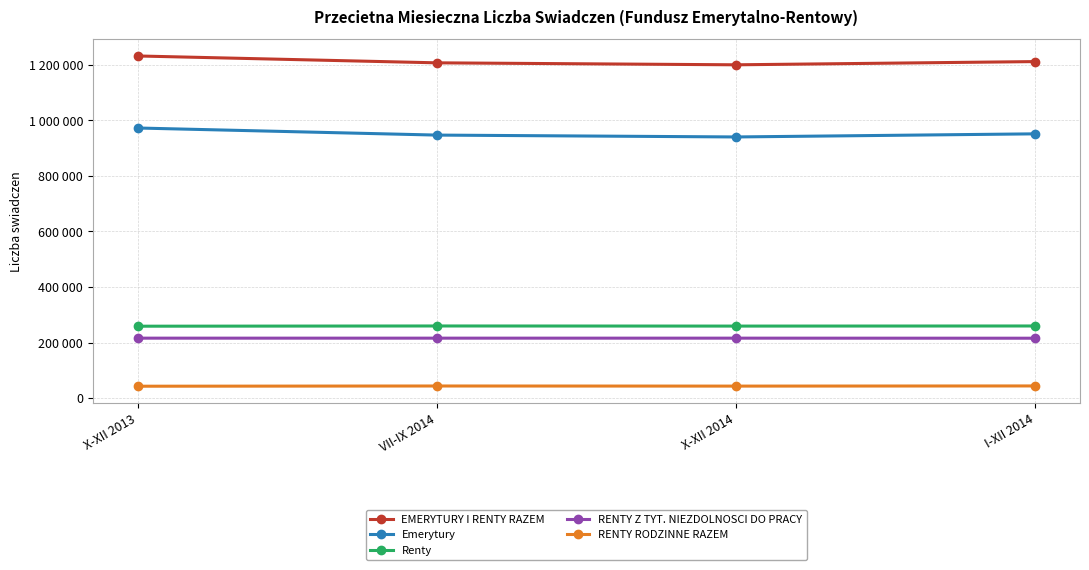

True or false: RENTY Z TYT. NIEZDOLNOSCI DO PRACY and RENTY RODZINNE RAZEM intersect in this chart.

False